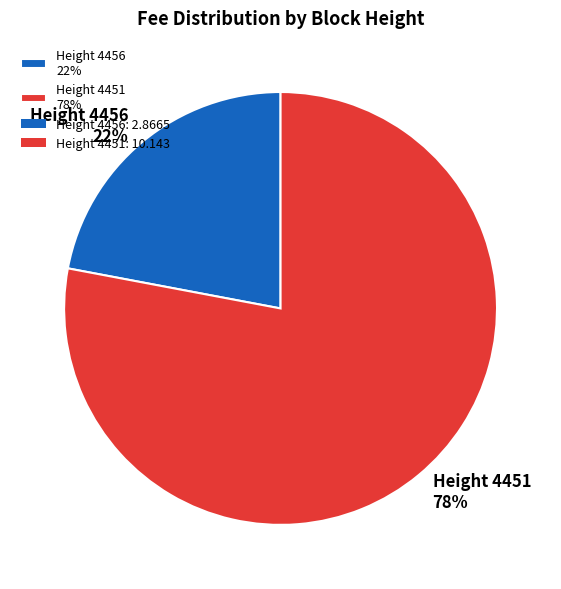

Is it true that Height 4451 is 78% of the pie?

True